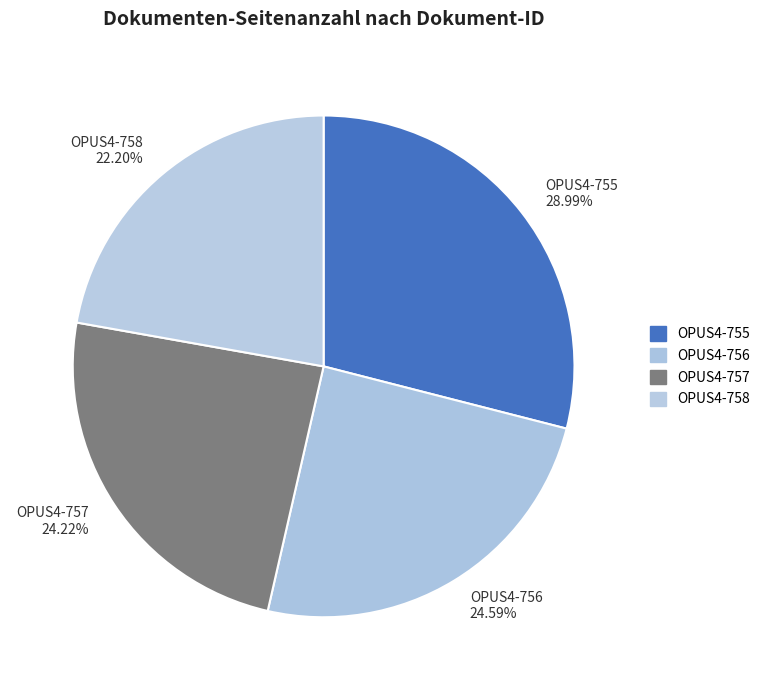

Is the sum of OPUS4-756 24.59% and OPUS4-755 28.99% greater than half?

Yes